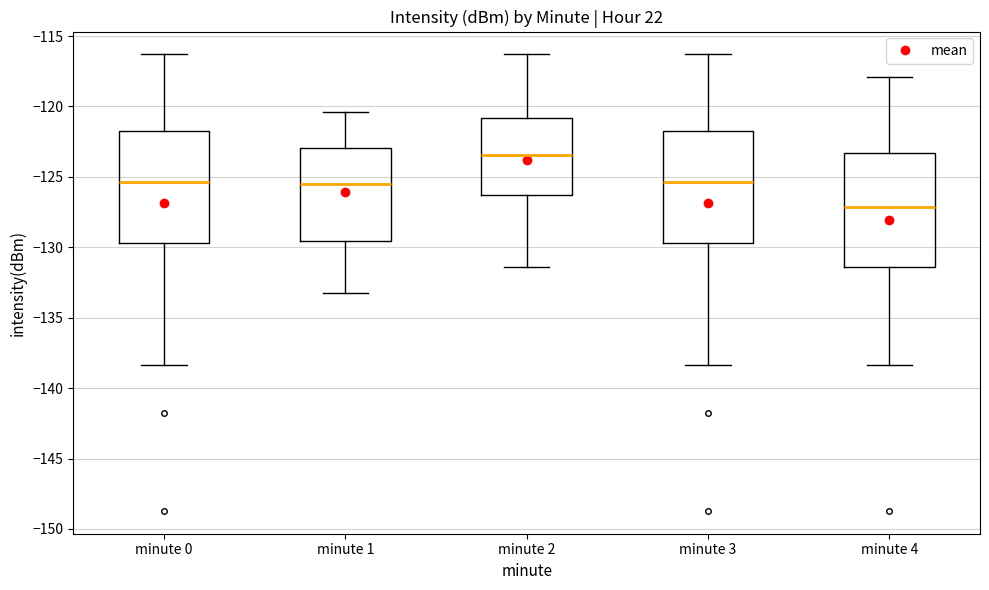

Reading left to right, transcribe this box plot: for each box, give where its median line is, the range the box spans, and where its two whiskers end, as read against the y-axis. The values are not printed on the chart, so give them approximately, as read against the axis.

minute 0: median -125.5, box -129.5 to -121.5, whiskers -138.5 to -116.5
minute 1: median -125.5, box -129.5 to -123.0, whiskers -133.0 to -120.5
minute 2: median -123.5, box -126.5 to -121.0, whiskers -131.5 to -116.5
minute 3: median -125.5, box -129.5 to -121.5, whiskers -138.5 to -116.5
minute 4: median -127.0, box -131.5 to -123.5, whiskers -138.5 to -118.0